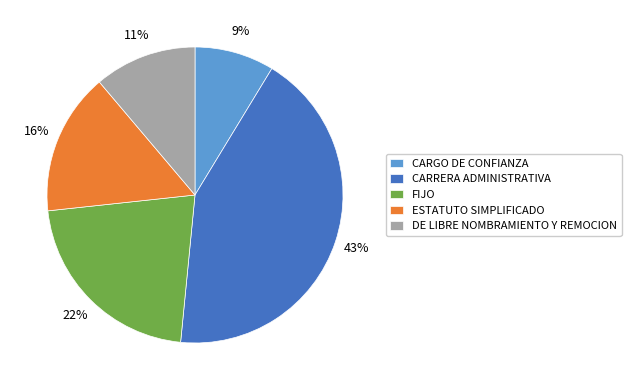

Count the number of slices in the pie.

5